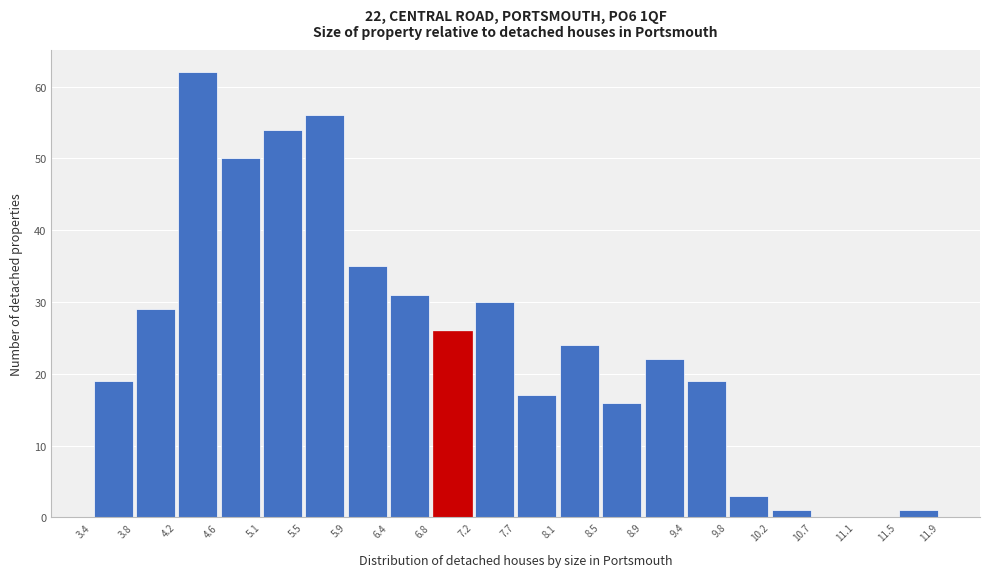

Over which range of the x-axis is the bar tallest?

4.2 to 4.6